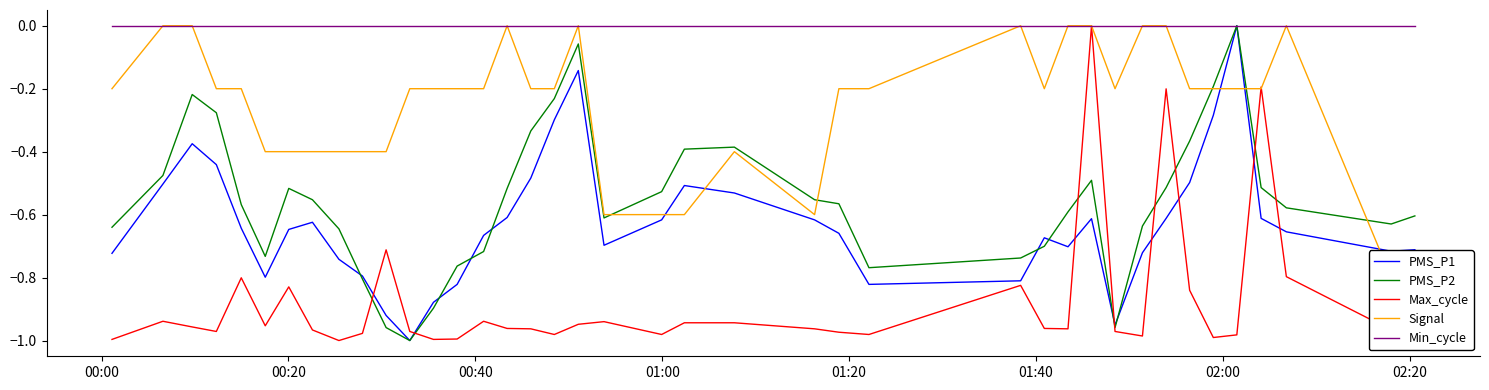

True or false: PMS_P2 and Max_cycle cross at least once.

True